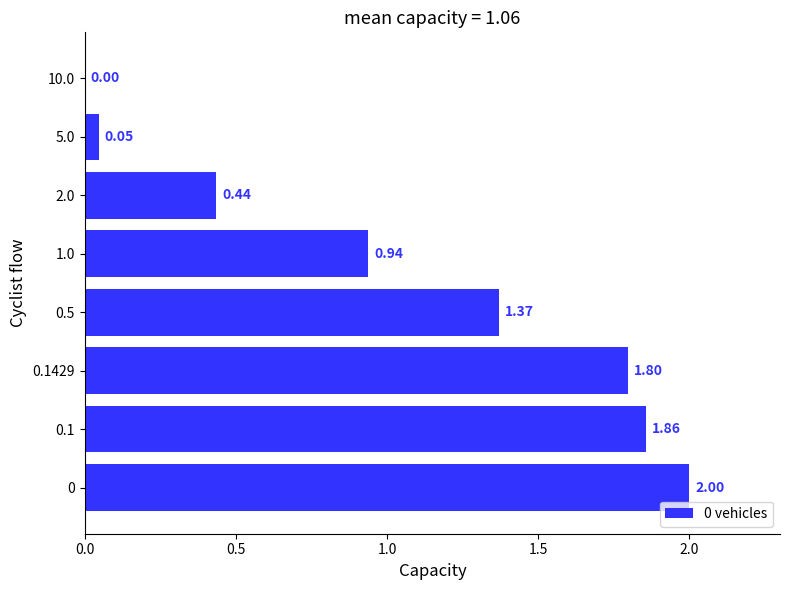

What is the sum of the values at 1.0 and 0.5?

2.3